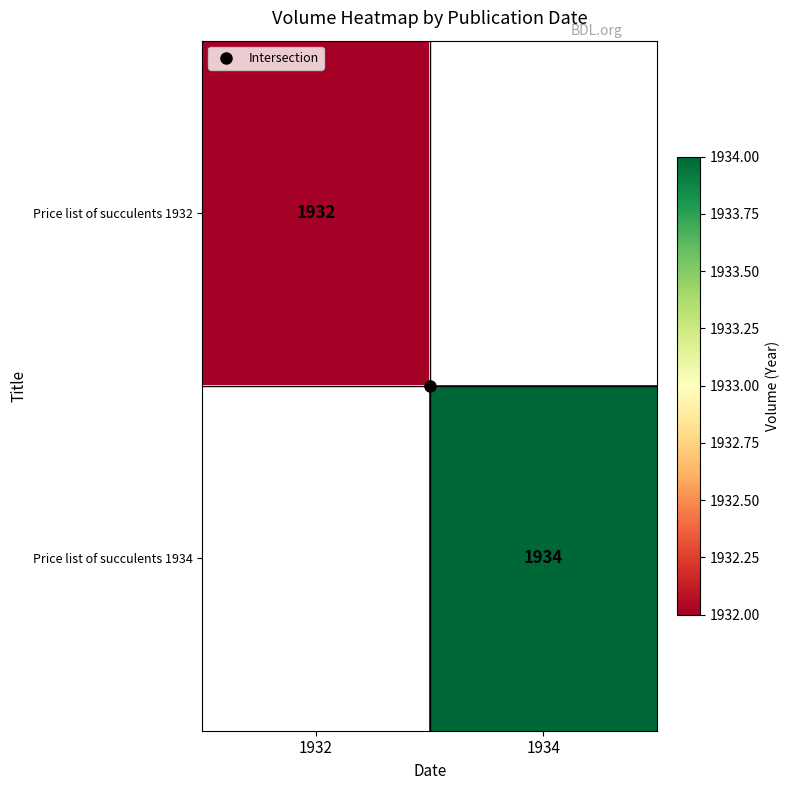

What is the maximum value shown in the chart?

1934.0